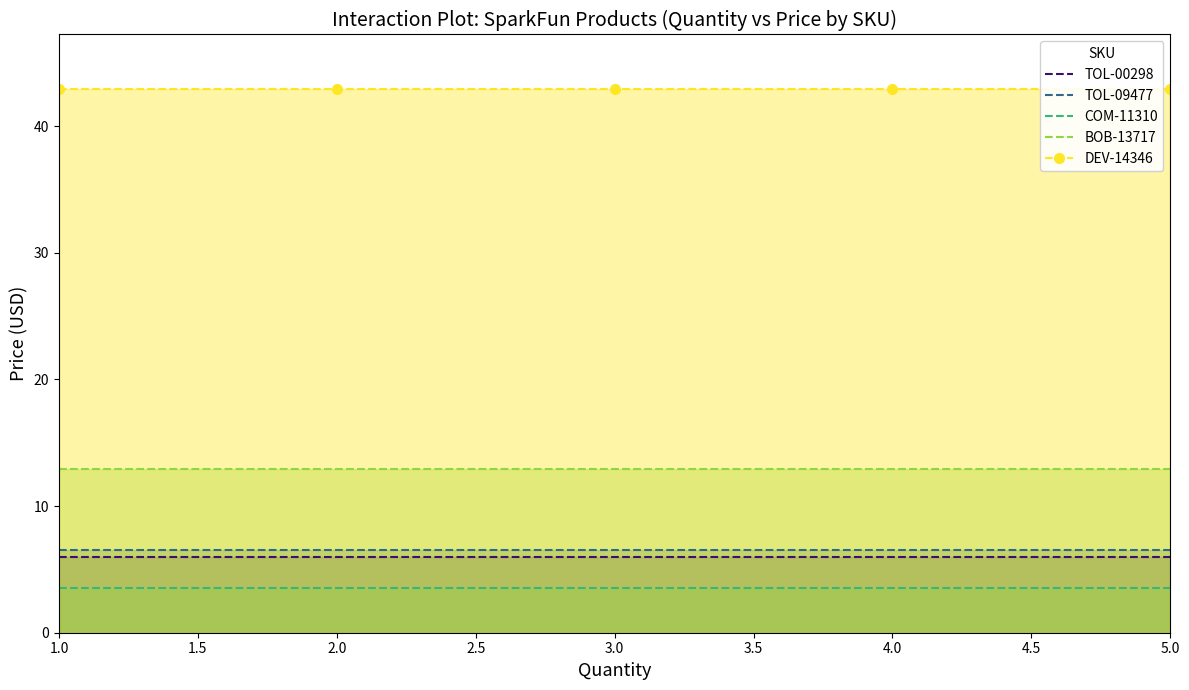

What value does the TOL-09477 series have at 5?

6.5